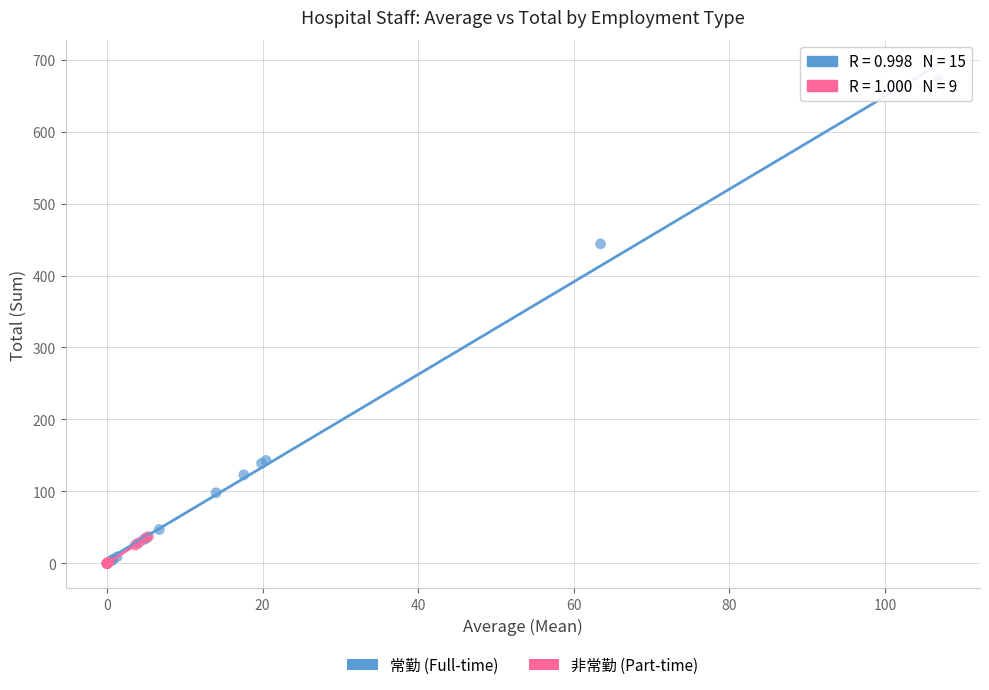

Which series has the largest Y range (max minus min)?

常勤 (Full-time)